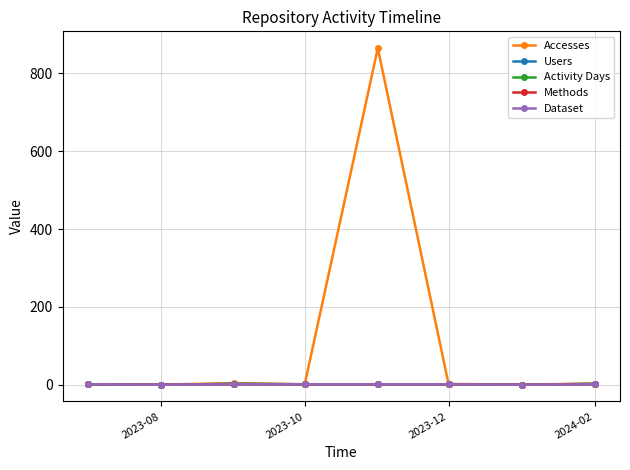

Is this an area chart (filled region under the line)?

No